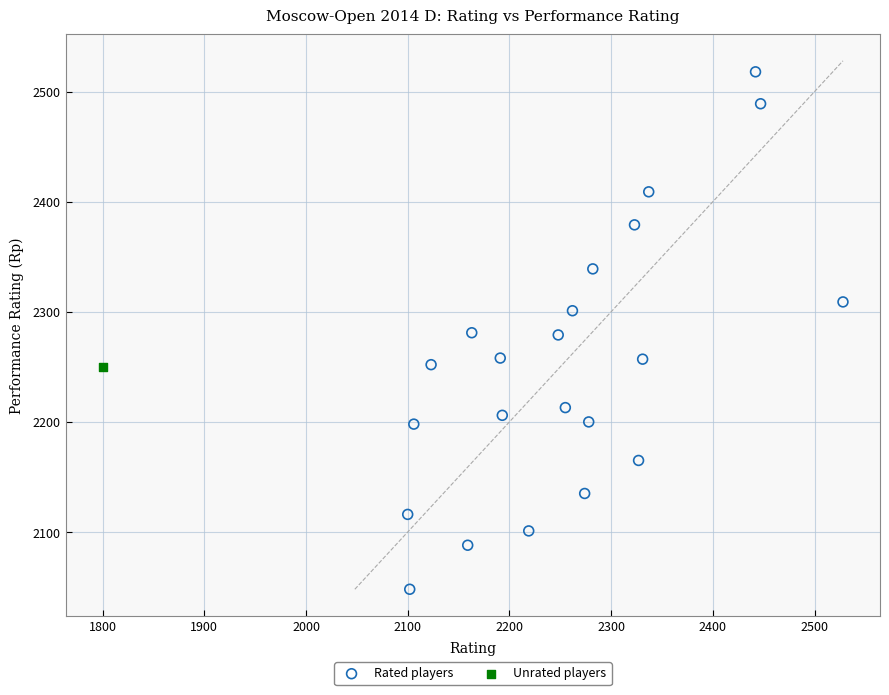

What are all the series names shown in the legend?

Rated players, Unrated players